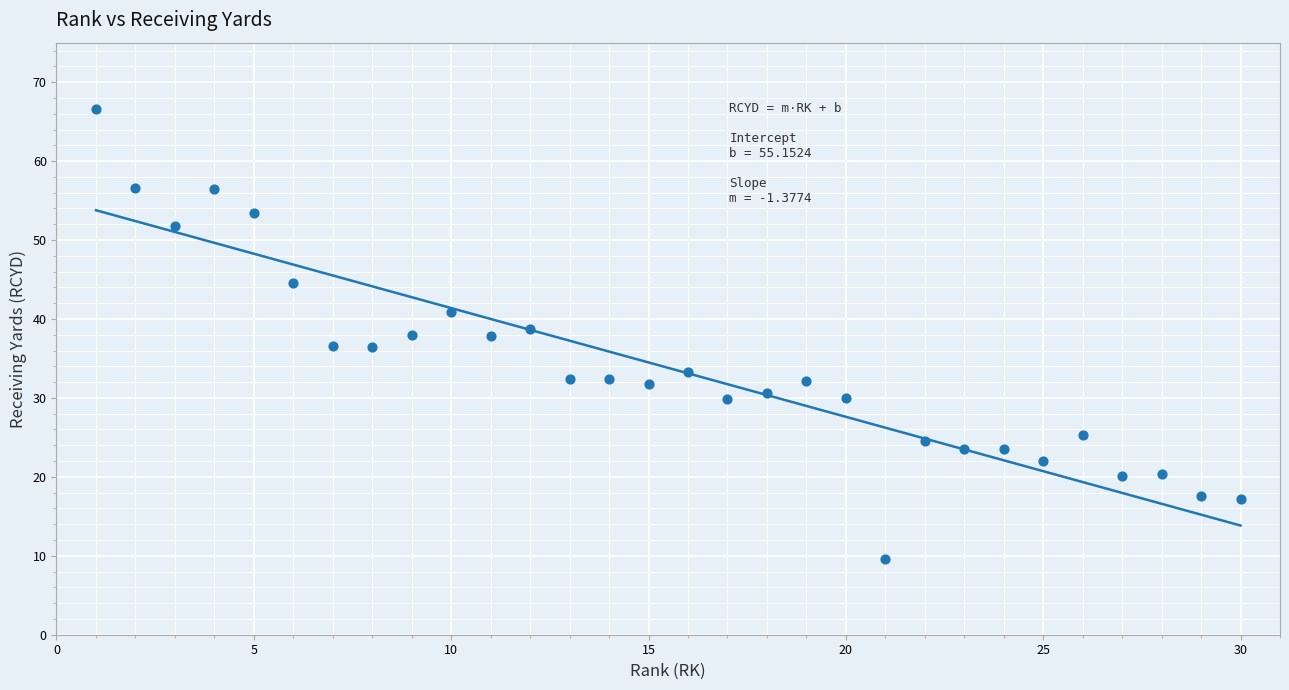

What is the range of Y values (max minus min)?

57.0